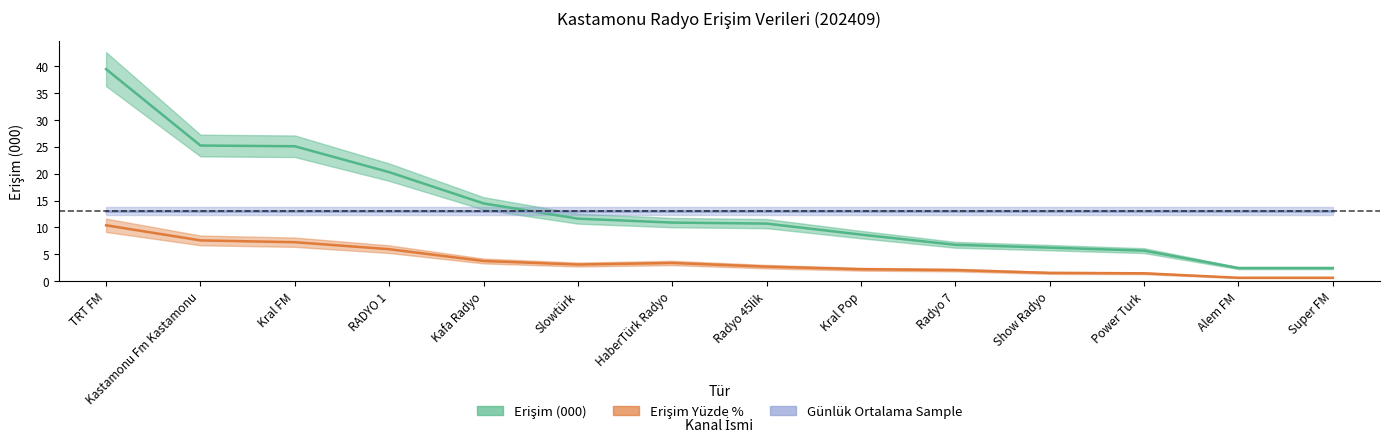

Reading right to left, list all the values displayed in this chart.

Erişim (000): Super FM=2.4	Alem FM=2.4	Power Turk=5.7	Show Radyo=6.2	Radyo 7=6.8	Kral Pop=8.7	Radyo 45lik=10.7	HaberTürk Radyo=10.9	Slowtürk=11.6	Kafa Radyo=14.5	RADYO 1=20.3	Kral FM=25.1	Kastamonu Fm Kastamonu=25.2	TRT FM=39.5
Erişim Yüzde %: Super FM=0.6	Alem FM=0.6	Power Turk=1.5	Show Radyo=1.5	Radyo 7=2.1	Kral Pop=2.2	Radyo 45lik=2.7	HaberTürk Radyo=3.4	Slowtürk=3.1	Kafa Radyo=3.7	RADYO 1=5.9	Kral FM=7.2	Kastamonu Fm Kastamonu=7.6	TRT FM=10.4